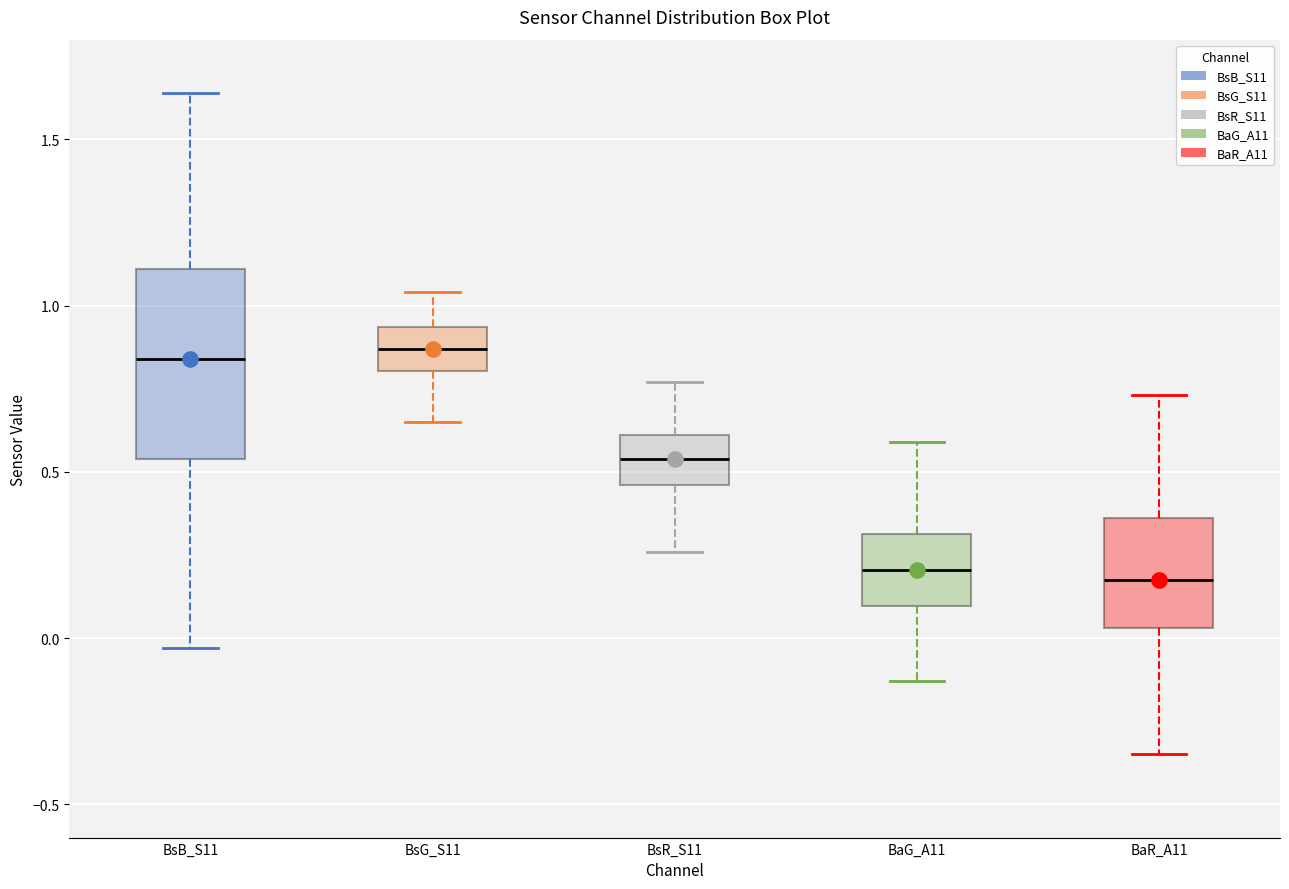

Reading left to right, read every box against the y-axis: the position of its median line, the range the box covers, and the ends of its whiskers. The values are not printed on the chart, so give them approximately, as read against the axis.

BsB_S11: median 0.85, box 0.55 to 1.10, whiskers -0.05 to 1.65
BsG_S11: median 0.85, box 0.80 to 0.95, whiskers 0.65 to 1.05
BsR_S11: median 0.55, box 0.45 to 0.60, whiskers 0.25 to 0.75
BaG_A11: median 0.20, box 0.10 to 0.30, whiskers -0.15 to 0.60
BaR_A11: median 0.20, box 0.05 to 0.35, whiskers -0.35 to 0.75